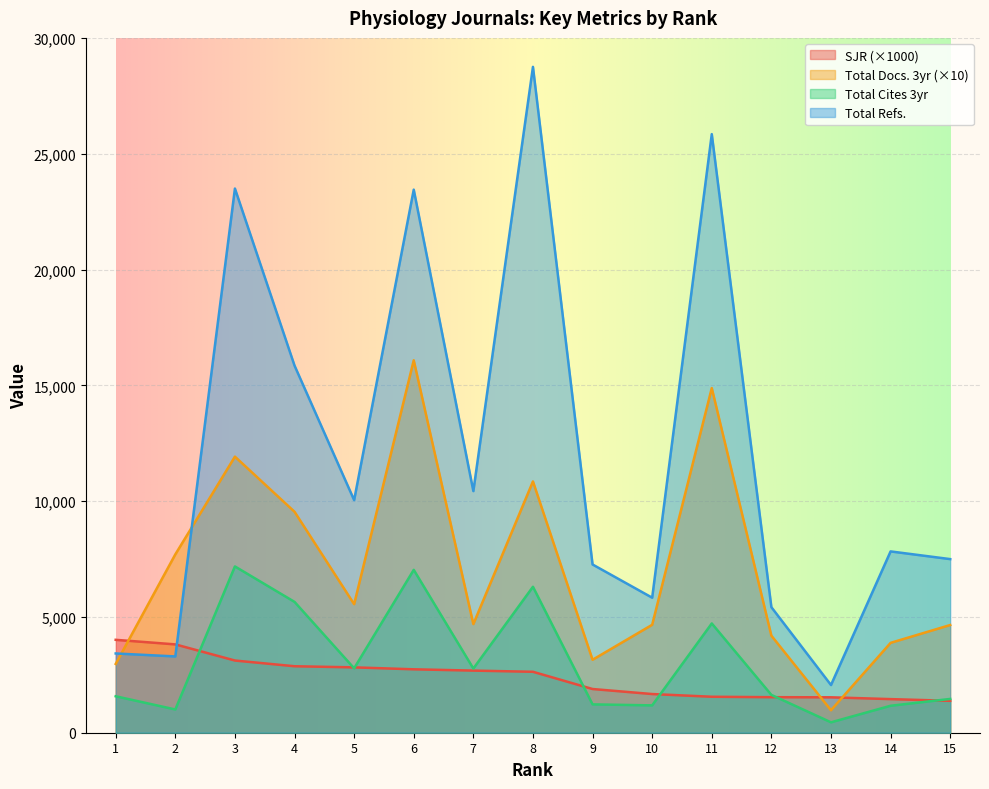

What is the difference between the second highest and second lowest values in the Total Cites (3years) series?

6028